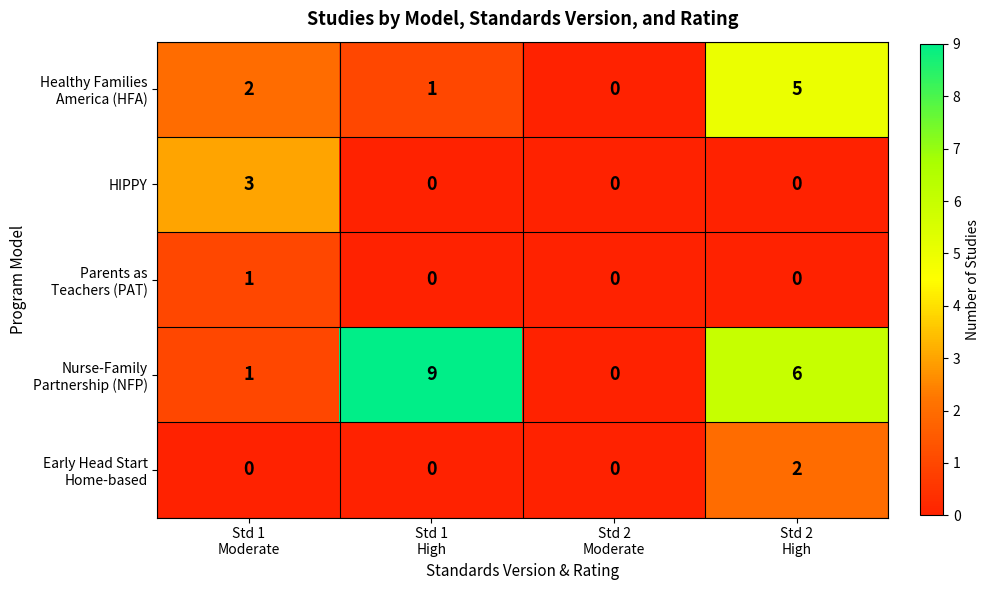

What is the spread (max minus min) of values at Std 1
Moderate?

3